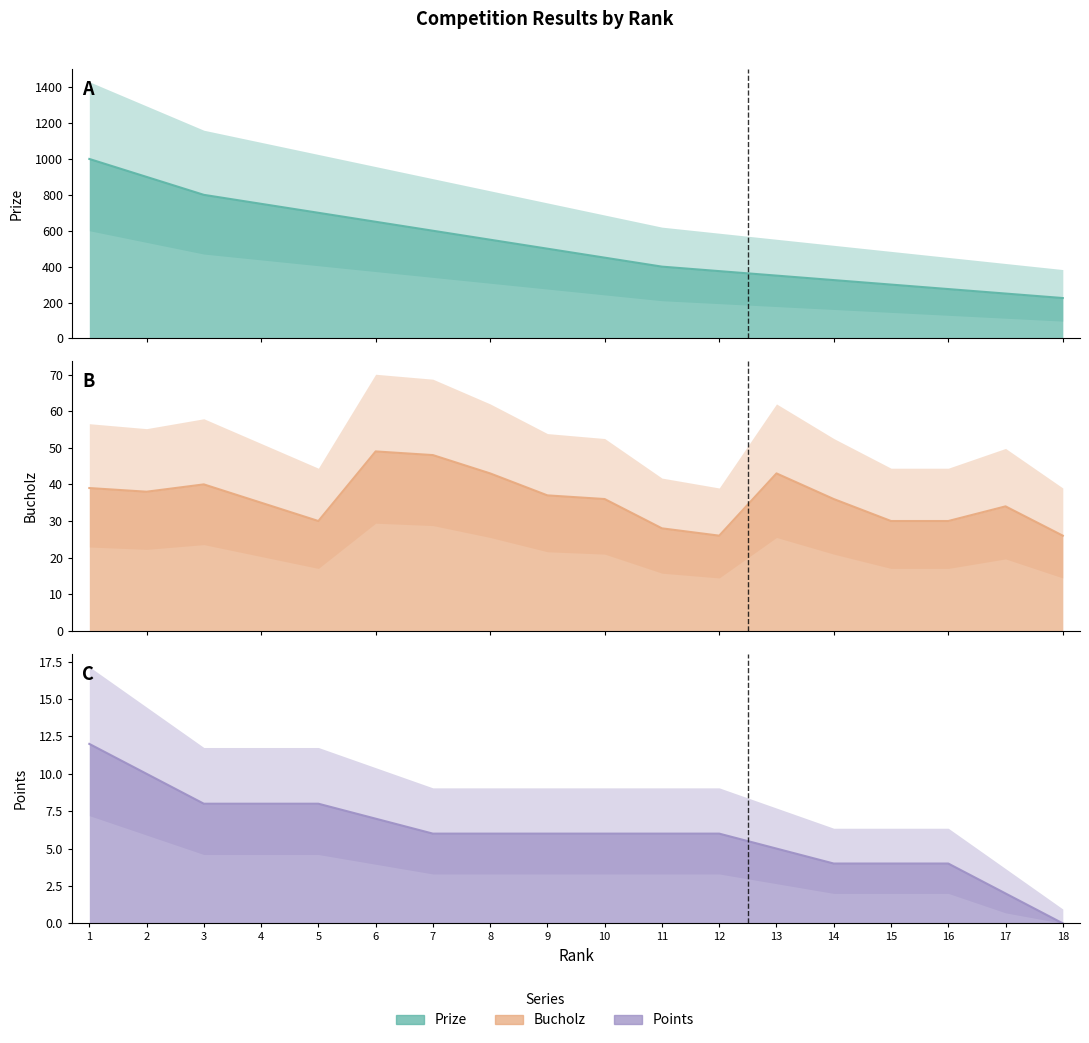

What is the difference between the second highest and second lowest values in the Points series?

8